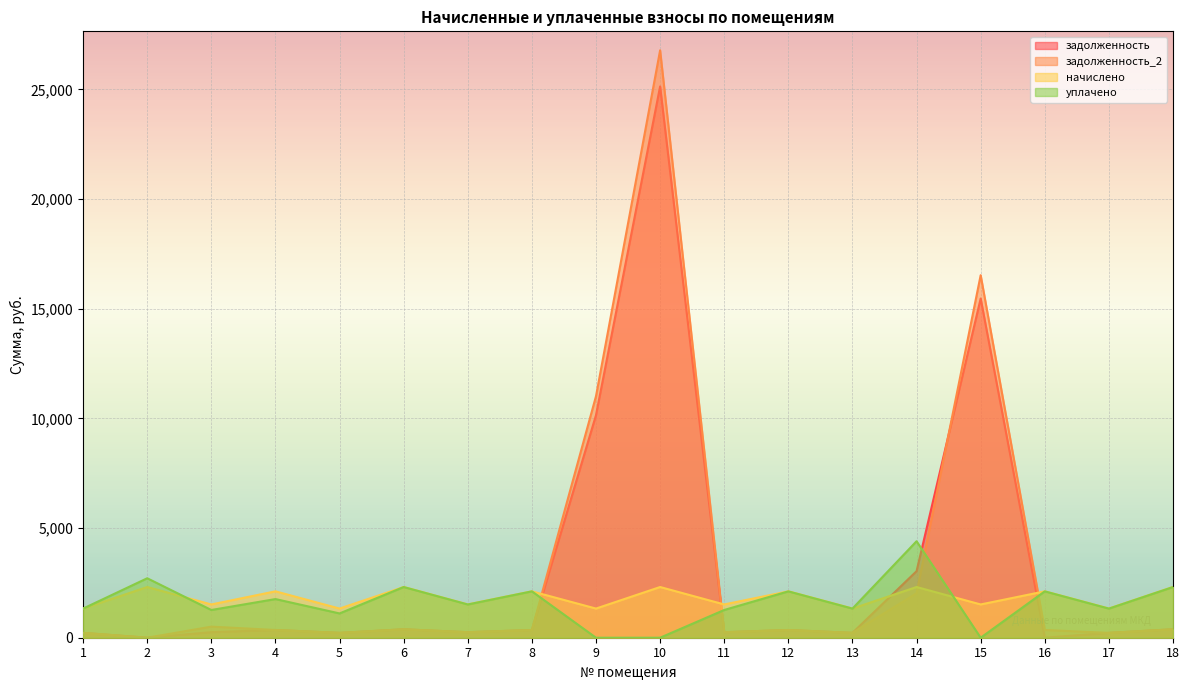

Where does the задолженность_2 series first go above 352?

3